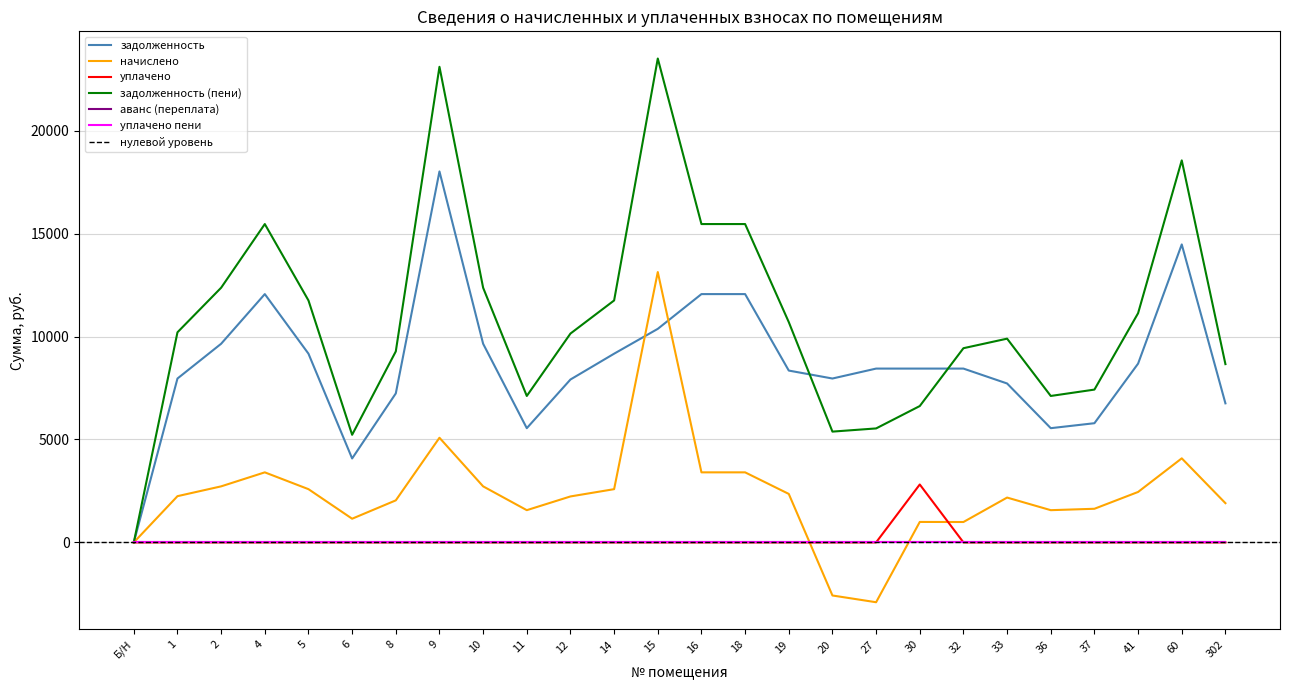

Which series has the widest spread of values?

задолженность (пени)